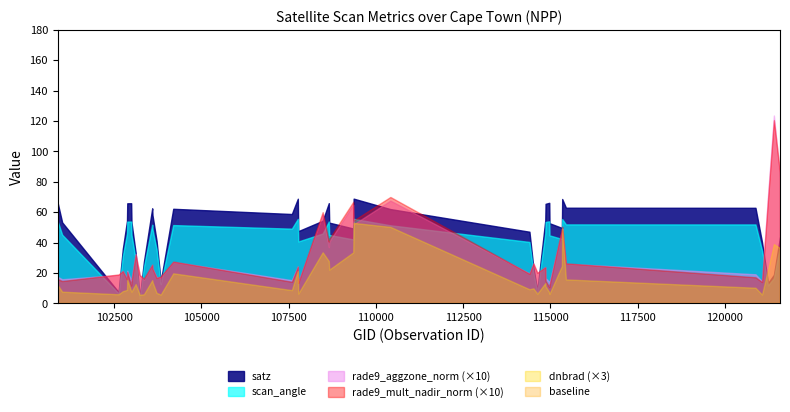

What is the maximum value for rade9_aggzone_norm (×10)?

123.6